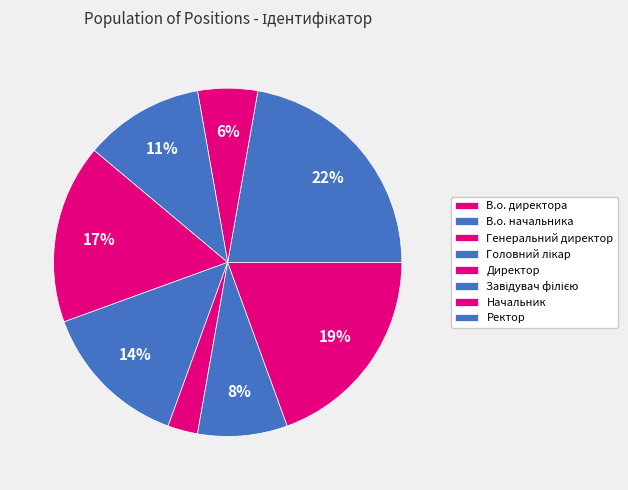

Which has a higher value, Головний лікар or Начальник?

Головний лікар